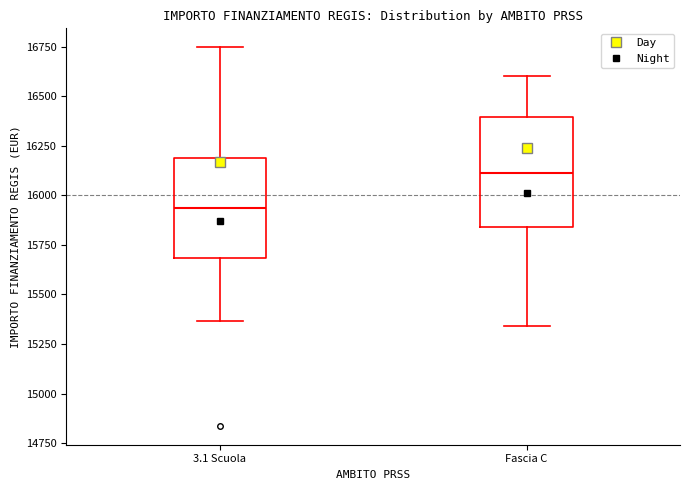

Reading left to right, read every box against the y-axis: the position of its median line, the range the box covers, and the ends of its whiskers. The values are not printed on the chart, so give them approximately, as read against the axis.

3.1 Scuola: median 15950, box 15700 to 16200, whiskers 15350 to 16750
Fascia C: median 16100, box 15850 to 16400, whiskers 15350 to 16600